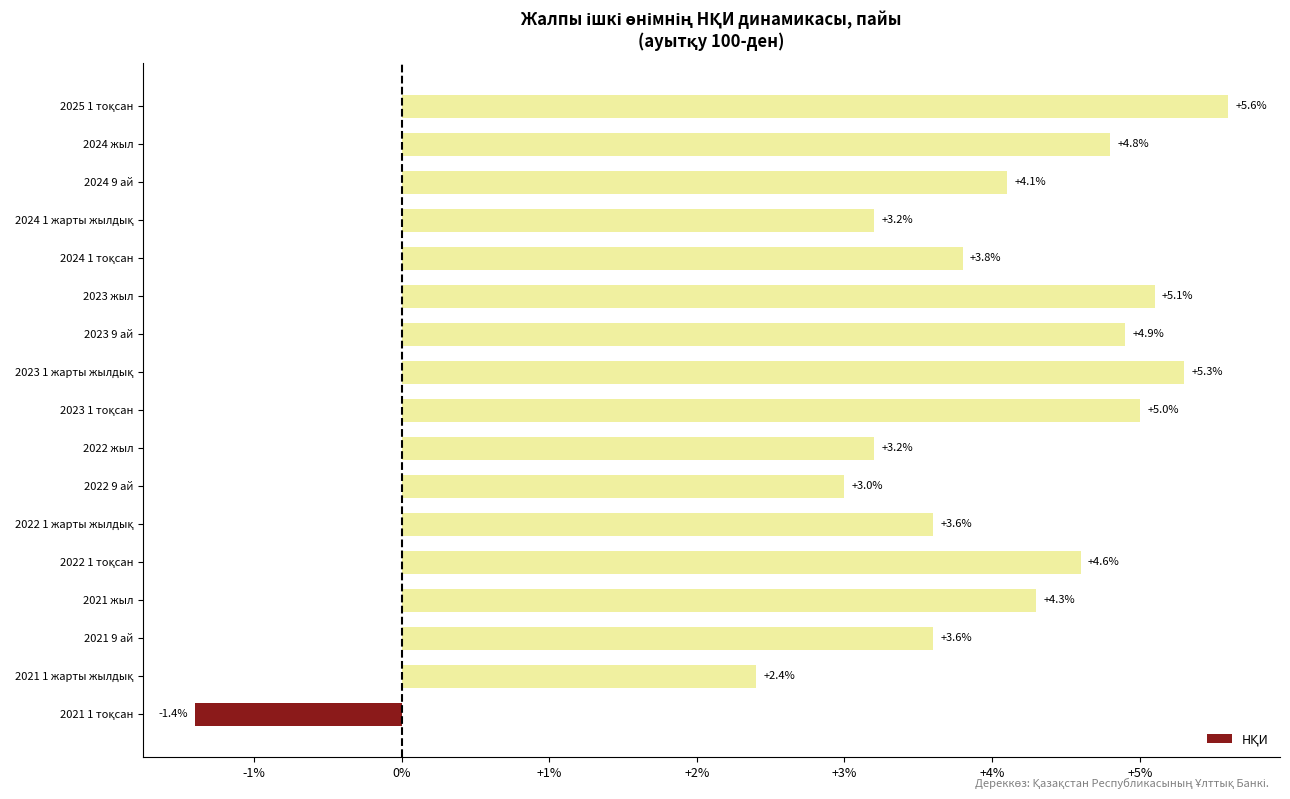

What is the greatest value displayed?

5.6